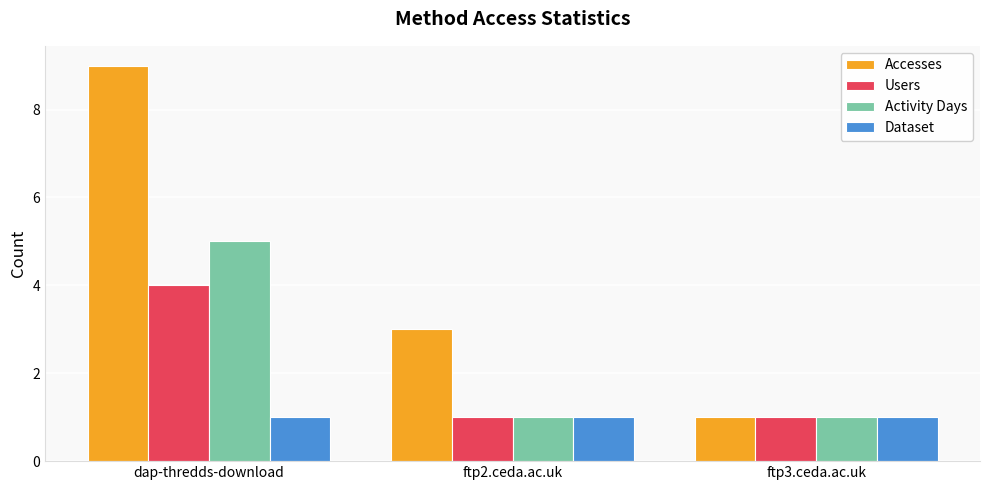

How many values in the Accesses series are below 3?

1